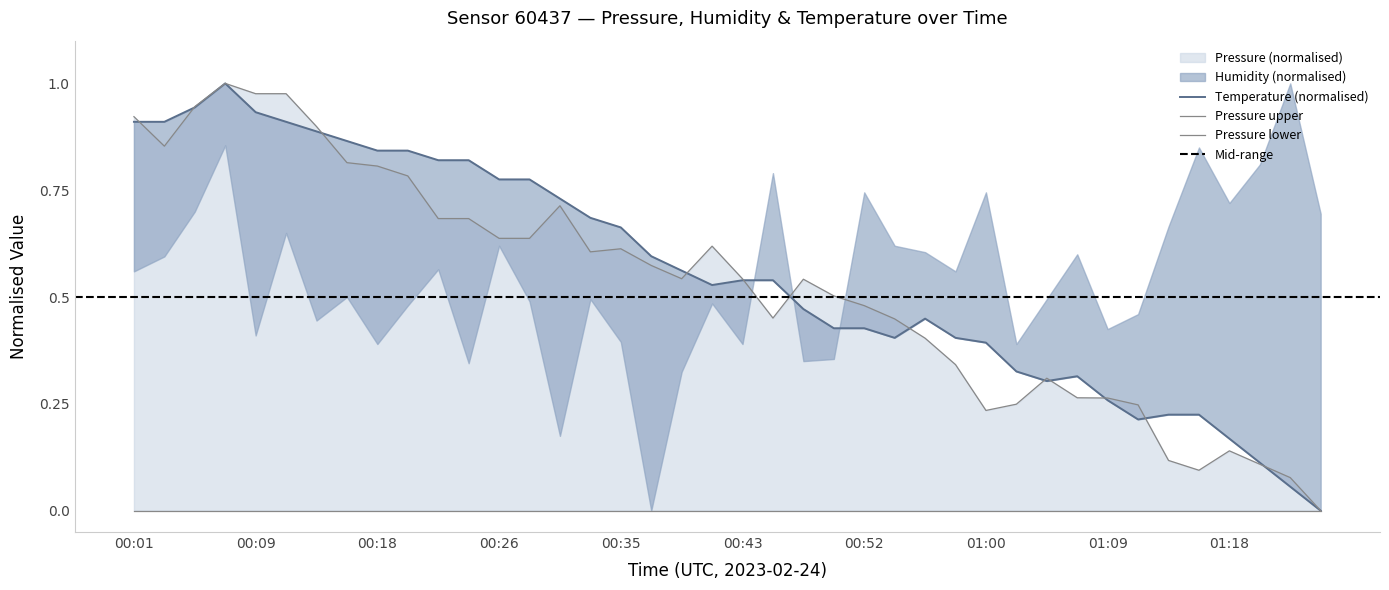

At how many categories does at least one series exceed 0?

39